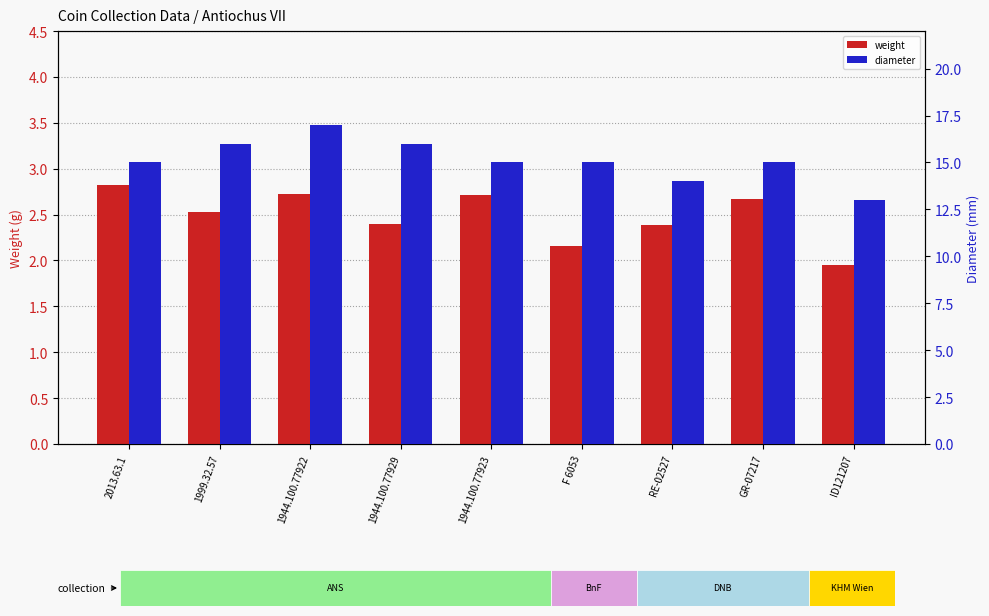

The value of diameter at 2013.63.1 is 15.0. True or false?

True